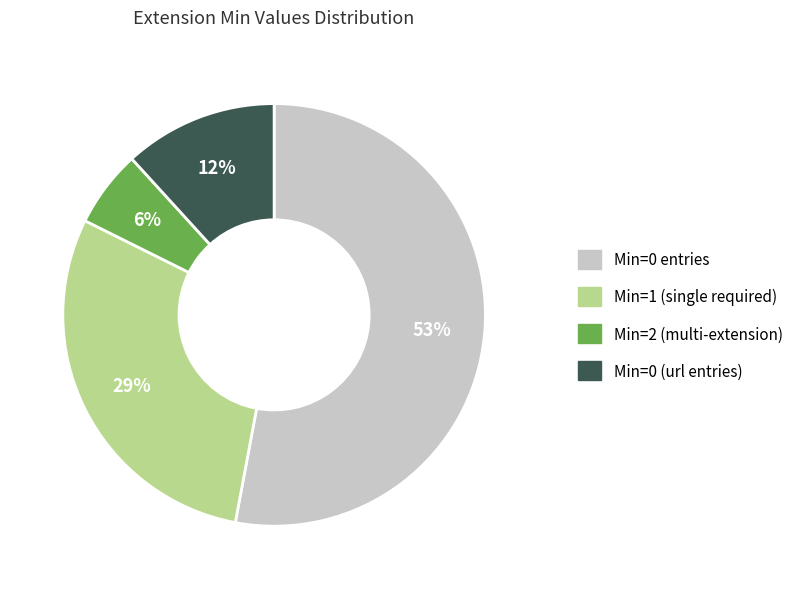

To the nearest percent, what percentage of the pie is Min=0 (url entries)?

12%